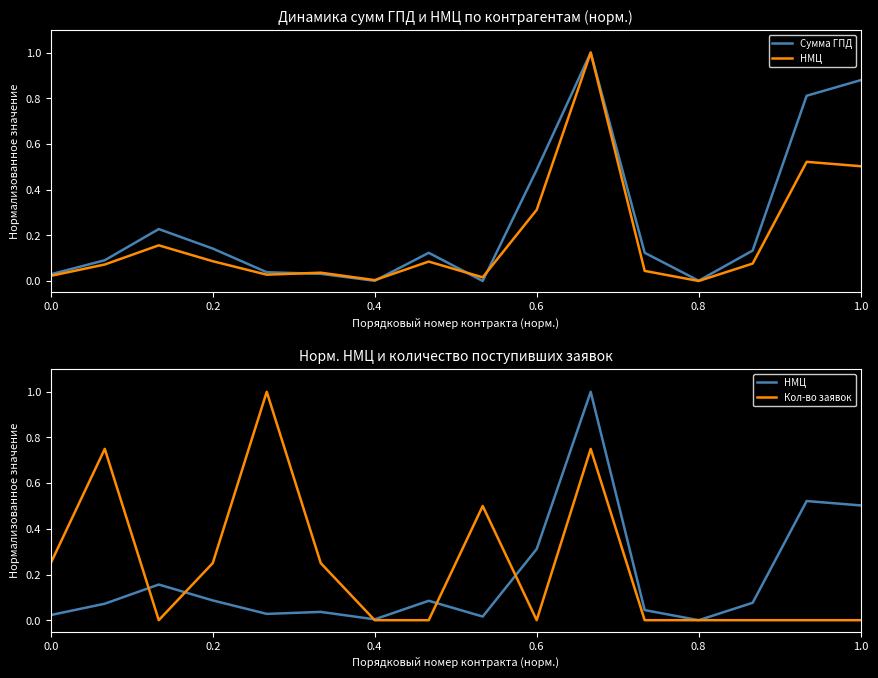

What is the highest value of the НМЦ series?

1.0